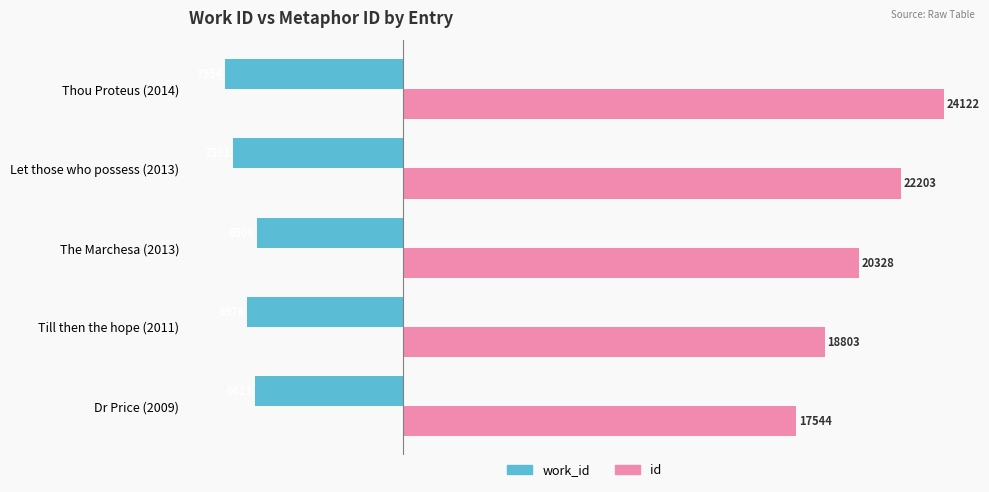

Rank the categories by work_id value from highest to lowest.

The Marchesa (2013), Dr Price (2009), Till then the hope (2011), Let those who possess (2013), Thou Proteus (2014)